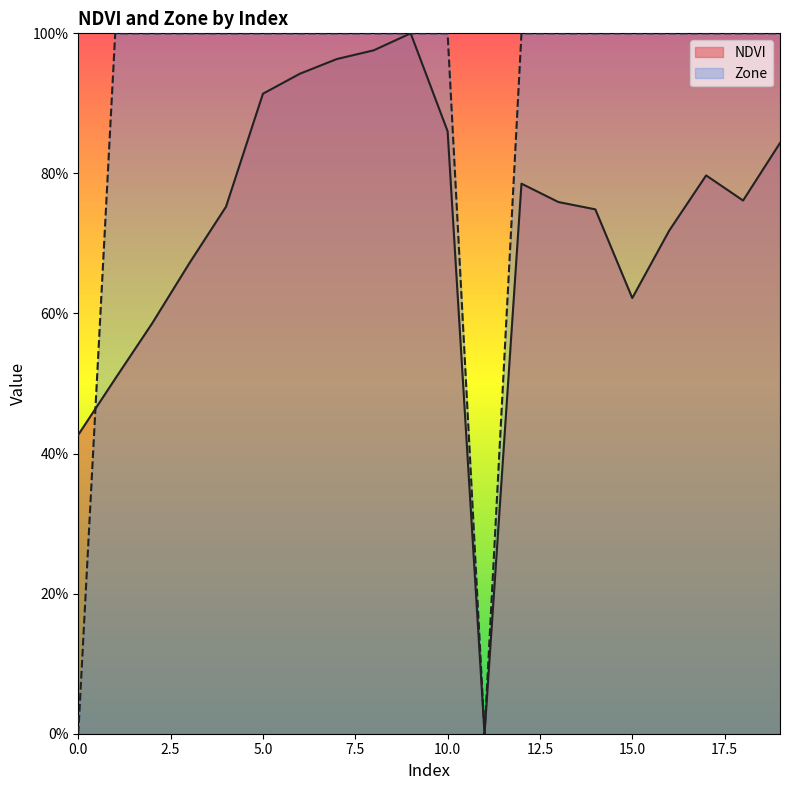

What is the difference between the second highest and minimum values in the Zone series?

1.0